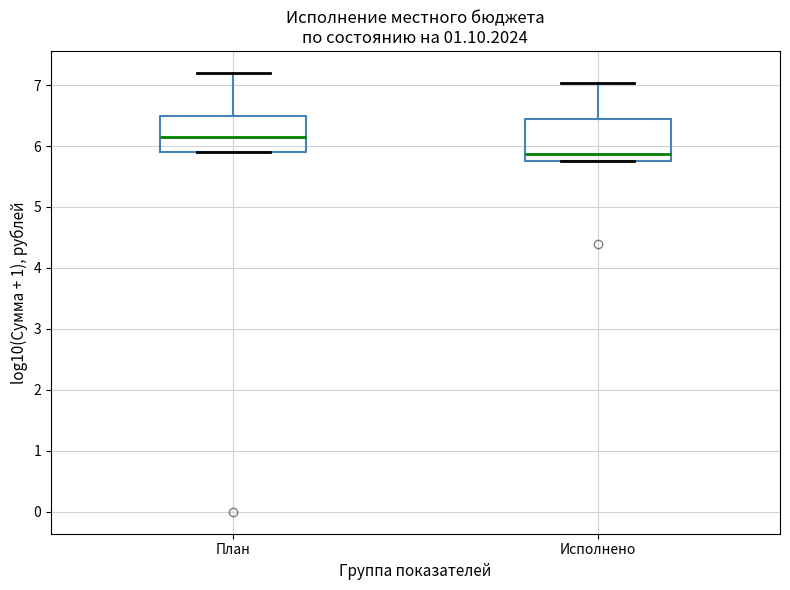

Reading left to right, transcribe this box plot: for each box, give where its median line is, the range the box spans, and where its two whiskers end, as read against the y-axis. The values are not printed on the chart, so give them approximately, as read against the axis.

План: median 6.2, box 5.9 to 6.5, whiskers 5.9 to 7.2
Исполнено: median 5.9, box 5.8 to 6.4, whiskers 5.8 to 7.0